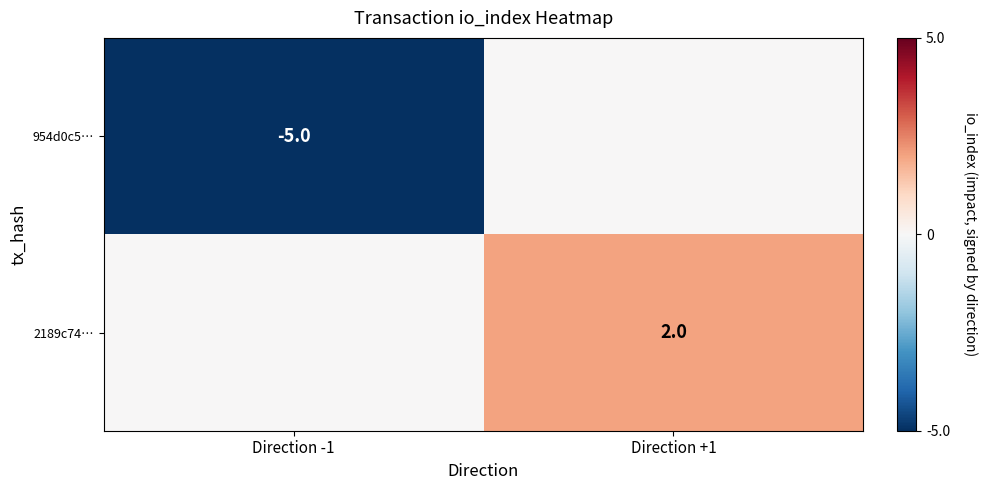

True or false: 2189c74… has a value of 1 at Direction +1.

False